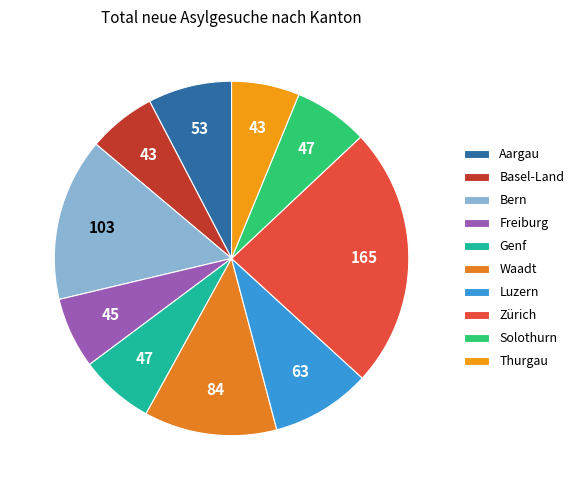

Which slice is the largest?

Zürich